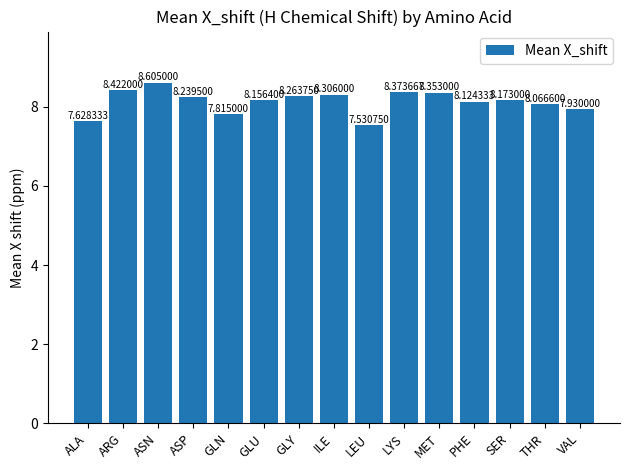

Where is the data nearest to the value 8?

THR